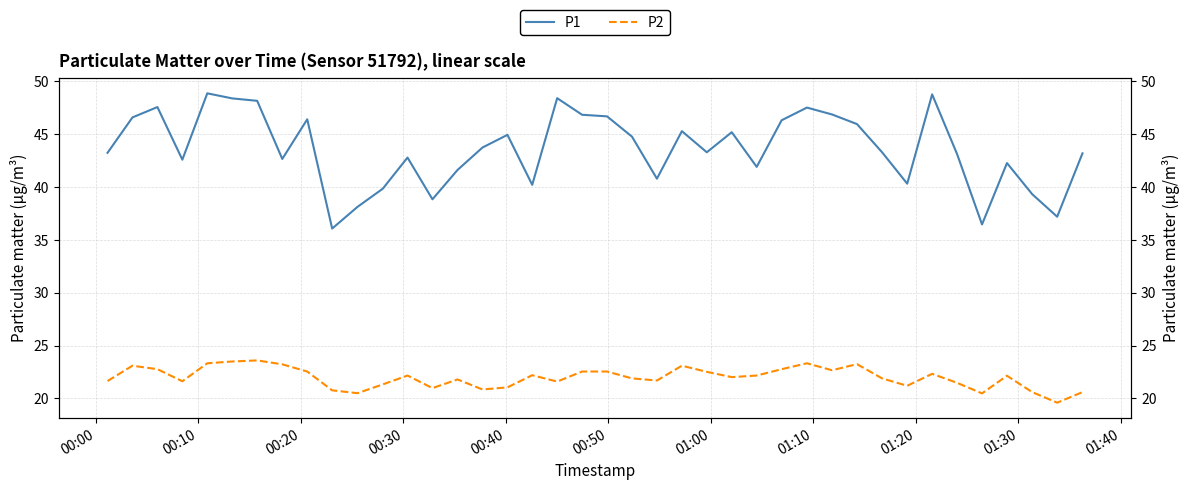

How many lines are shown in the chart?

2